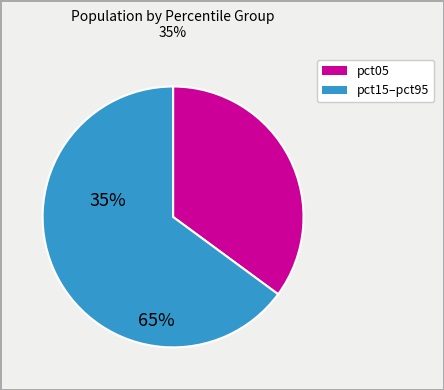

Does any single category account for the majority?

Yes